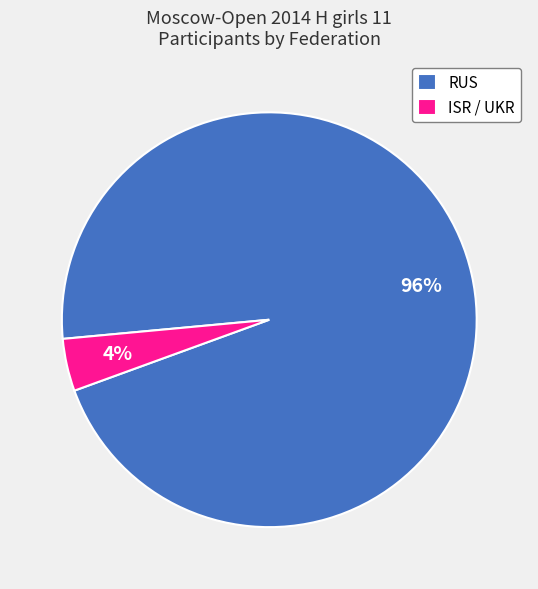

Rank the categories by value from lowest to highest.

ISR / UKR, RUS